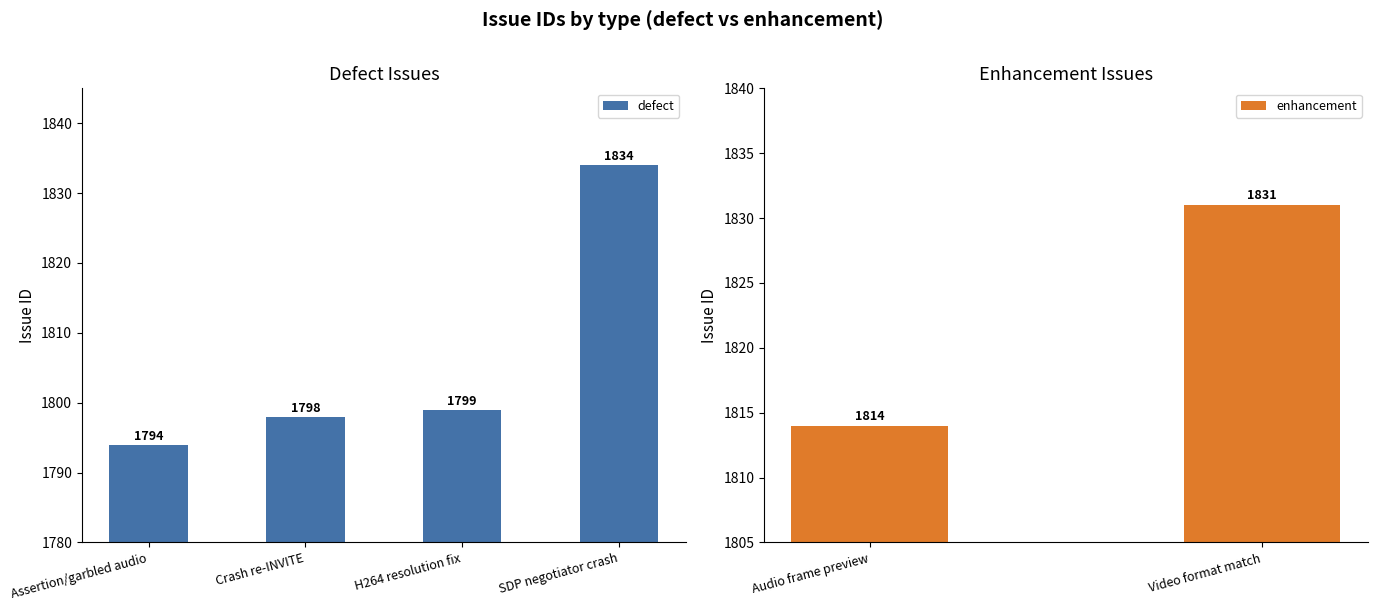

Which label corresponds to the largest value in the chart?

SDP negotiator crash